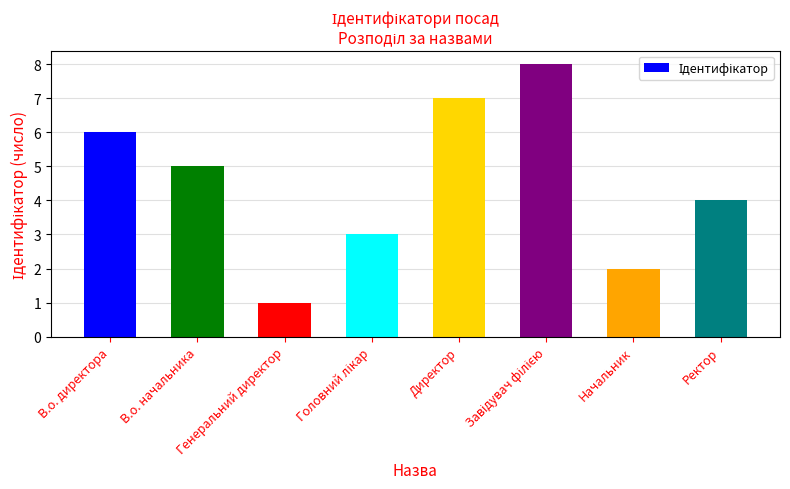

How many categories are shown in the chart?

8